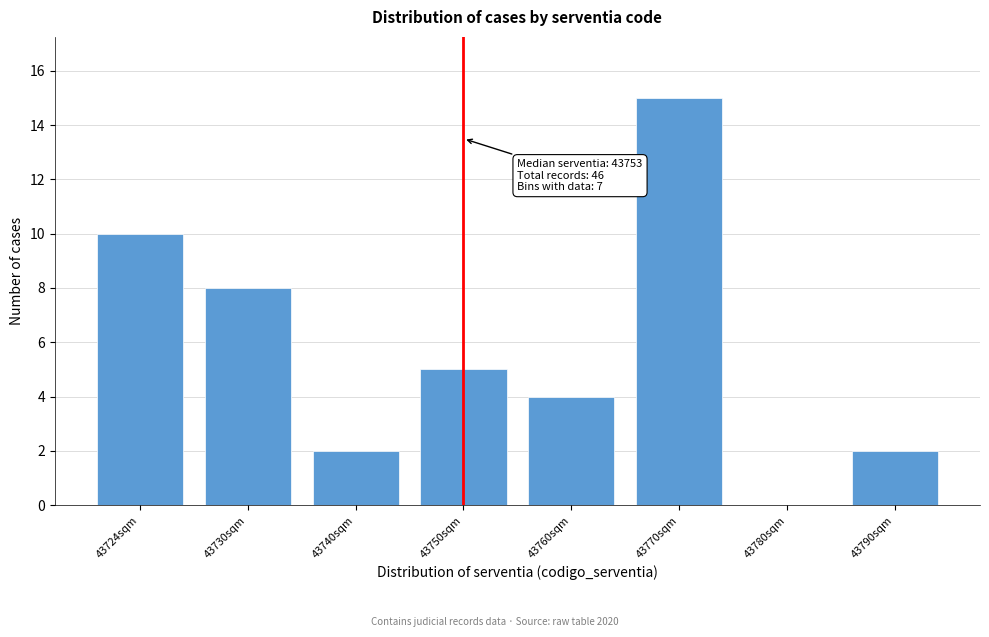

Reading left to right, transcribe all the data shown in this chart.

43724sqm=10	43730sqm=8	43740sqm=2	43750sqm=5	43760sqm=4	43770sqm=15	43780sqm=0	43790sqm=2